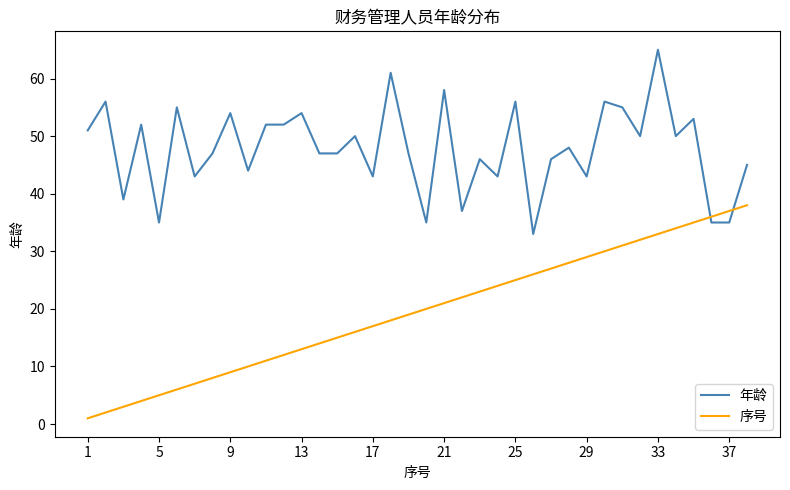

What is the difference between the second highest and second lowest values in the 年龄 series?

26